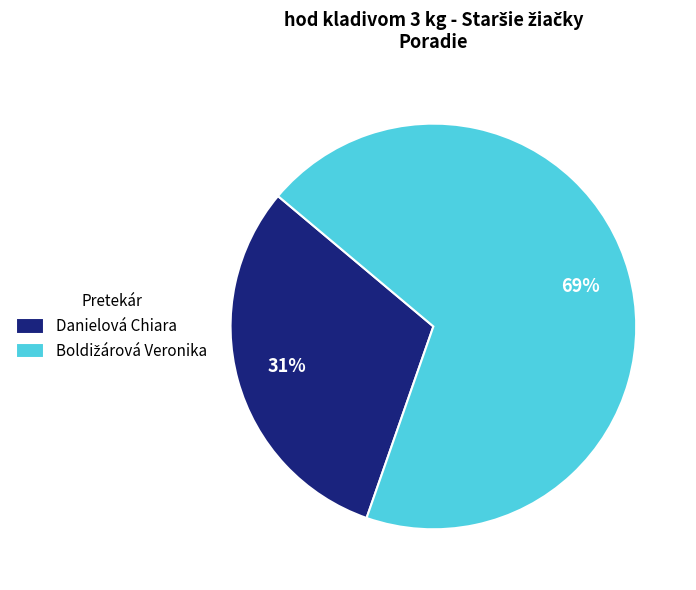

Which category has the smallest portion of the pie?

Danielová Chiara